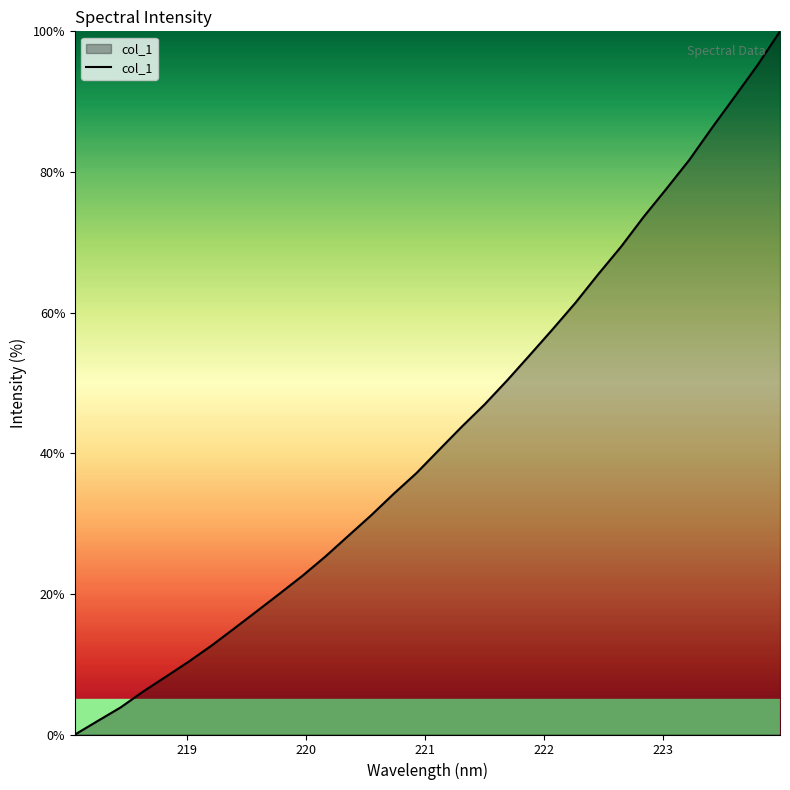

What is the greatest value displayed?

100.0